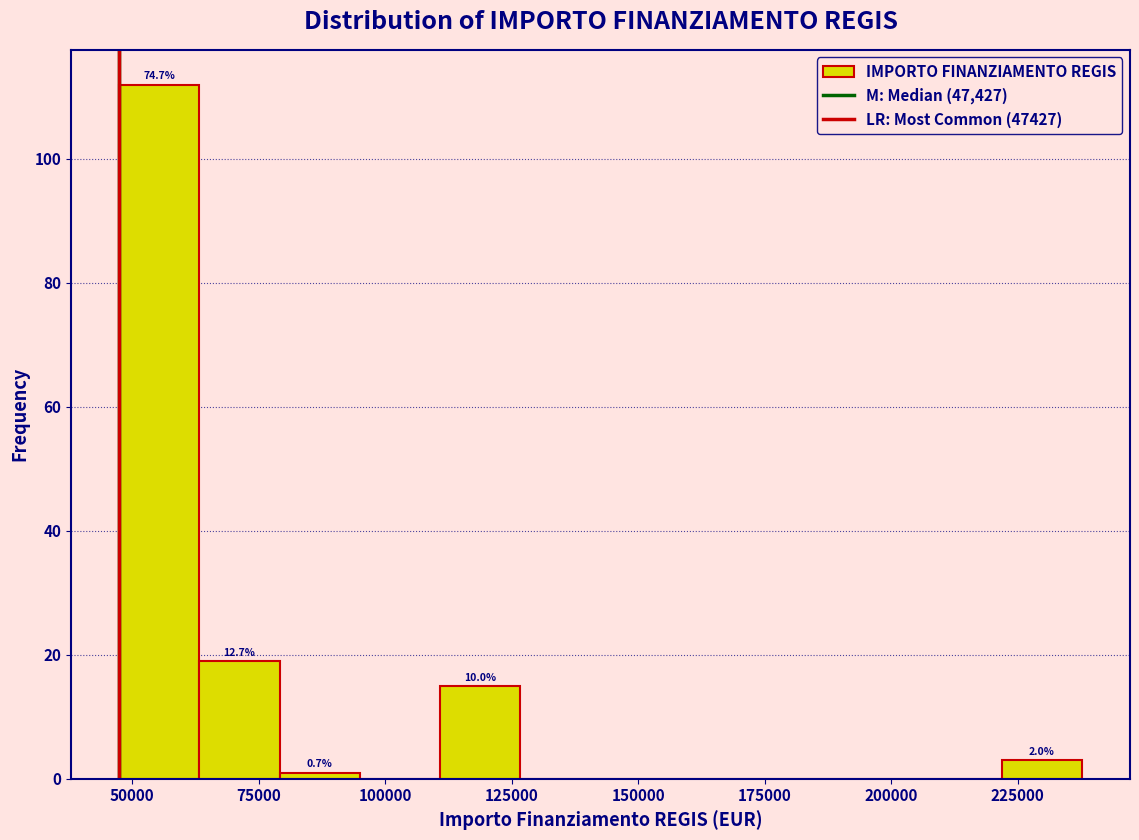

Read against the x-axis, roughly where is the centre of the tallest bar?

55000